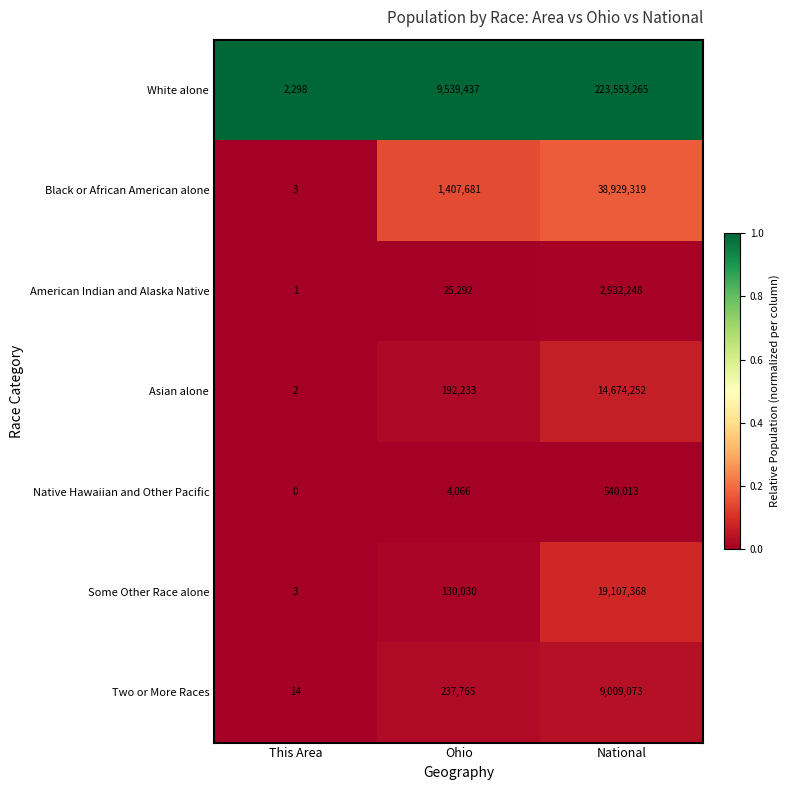

True or false: Black or African American alone has a value of 5 at This Area.

False